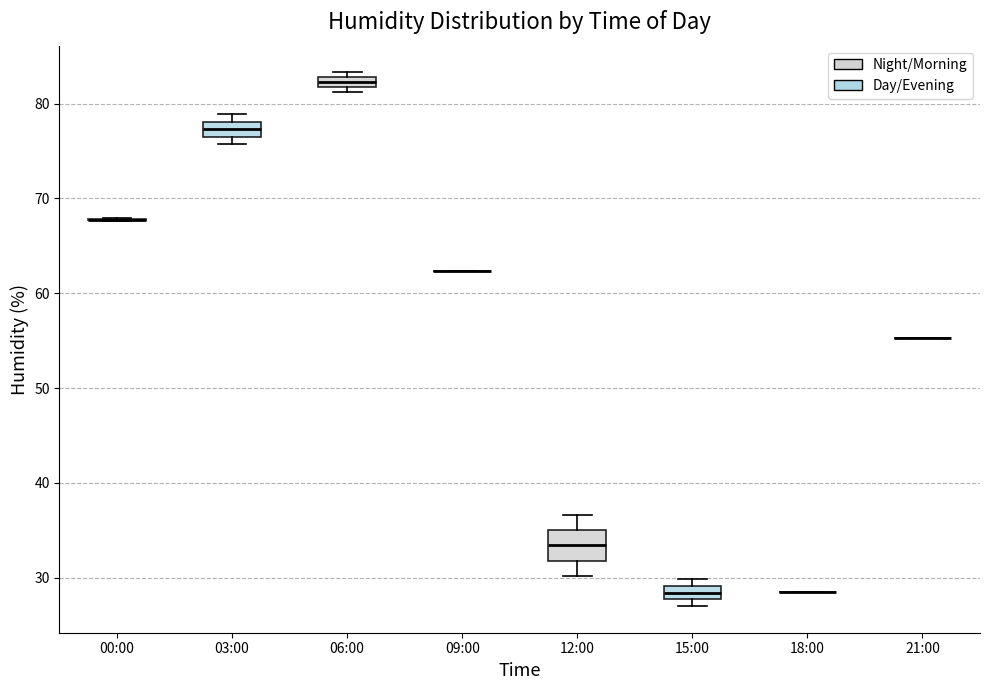

Where is the lower edge of the box for 06:00 on the y-axis? The values are not printed on the chart, so give them approximately, as read against the axis.

82